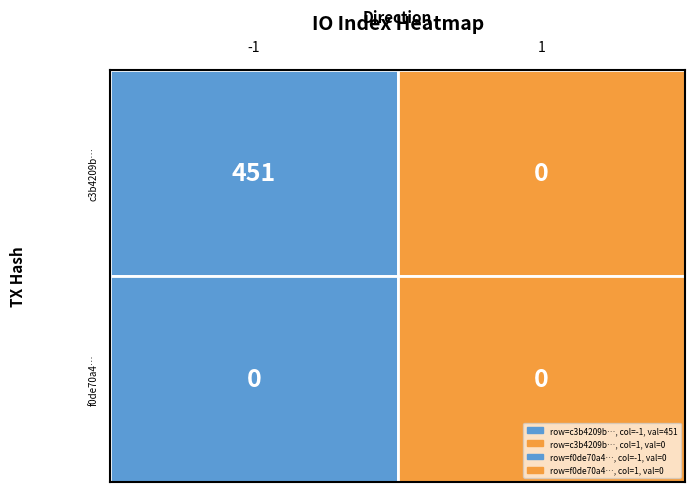

Rank the series by their average value, from highest to lowest.

c3b4209b…, f0de70a4…